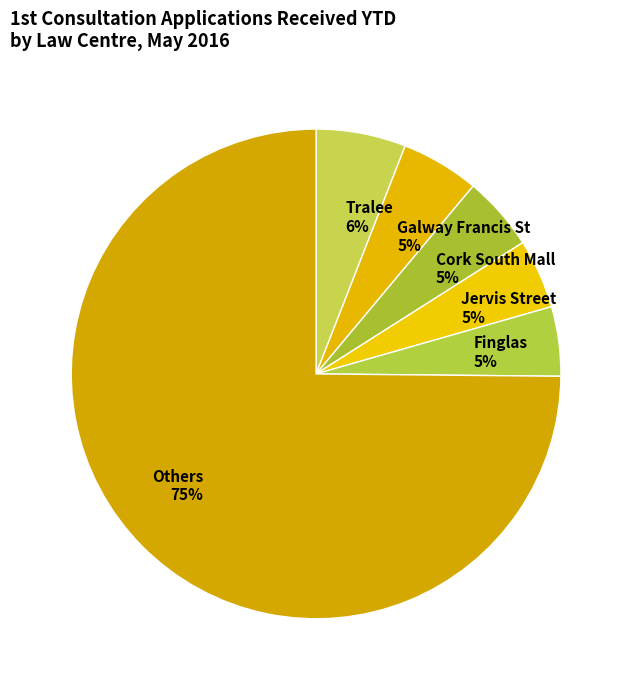

What percentage is the Cork South Mall slice, to the nearest percent?

5%